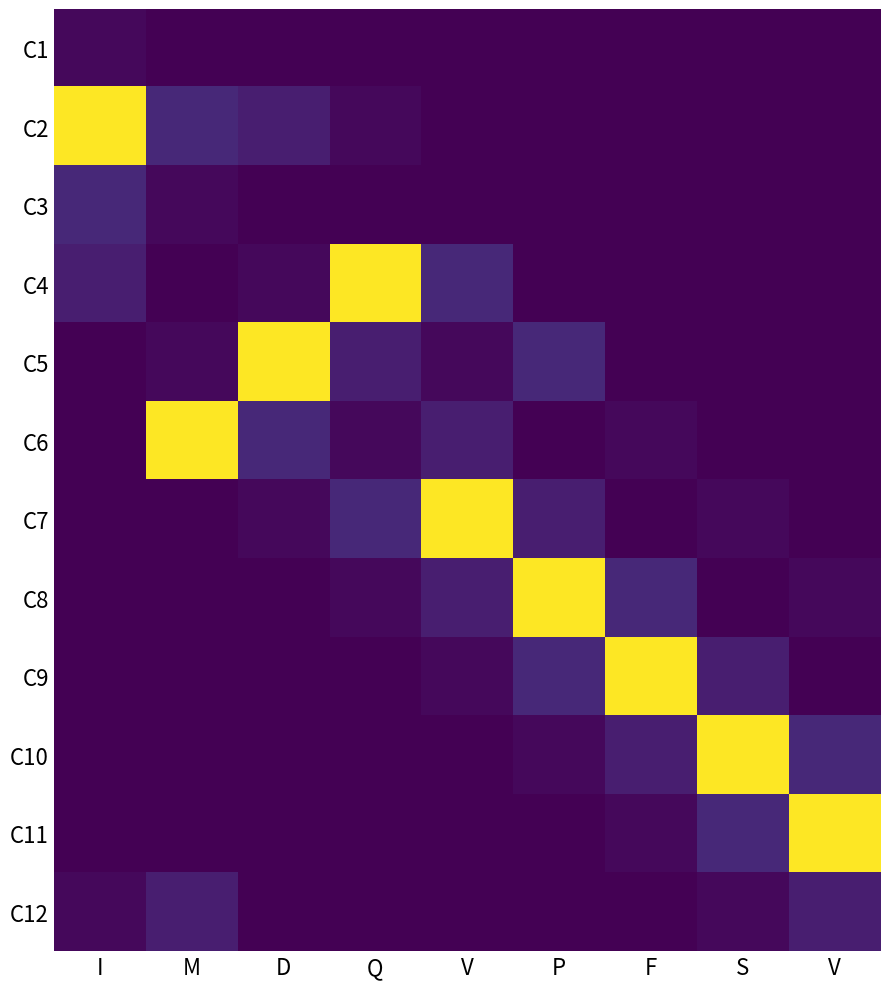

Which has a higher value, D or I?

I